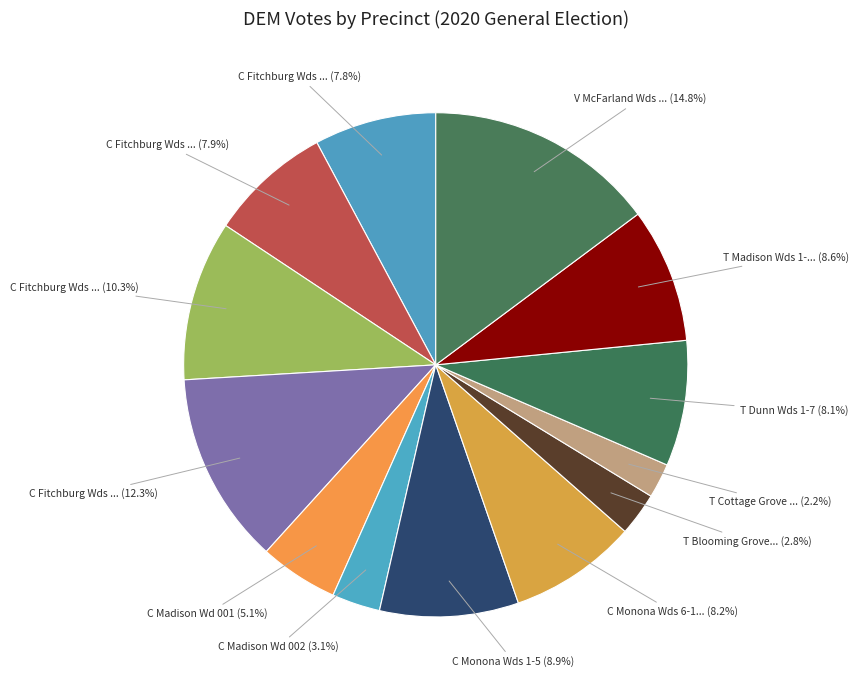

How many segments does this pie chart have?

13